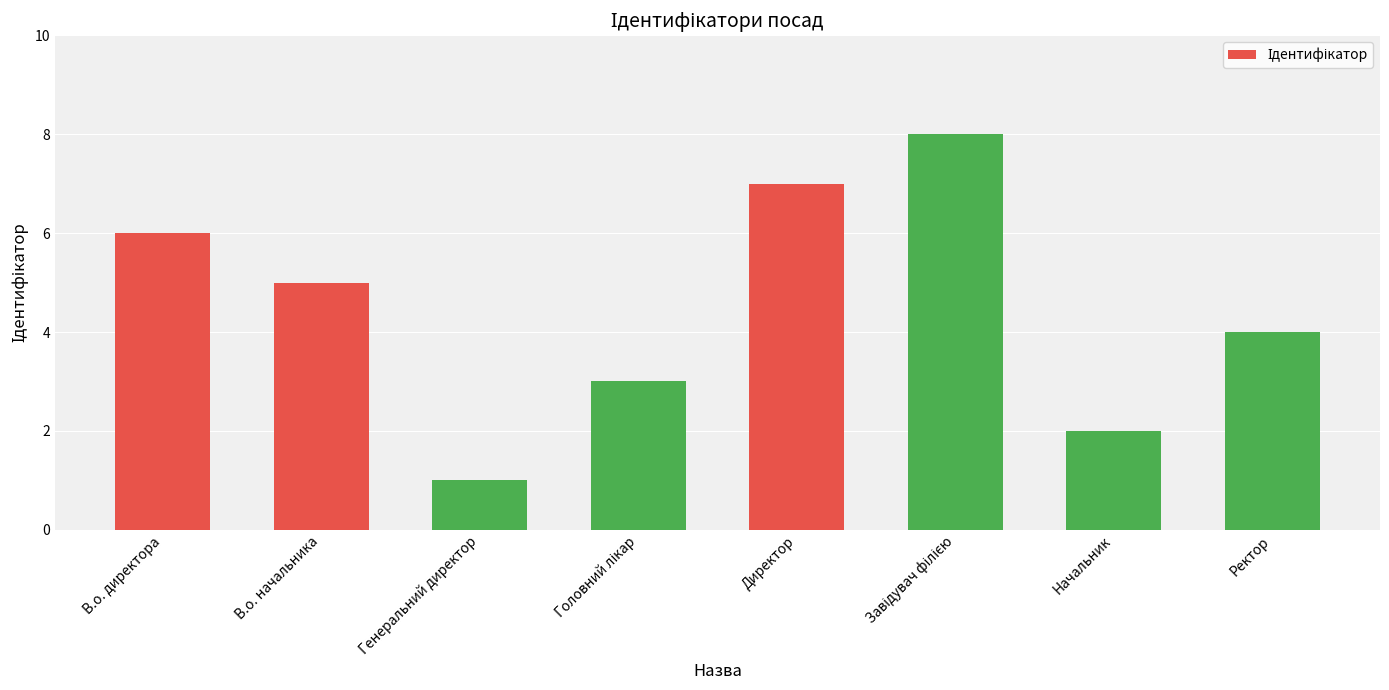

How many data points are less than 5?

4